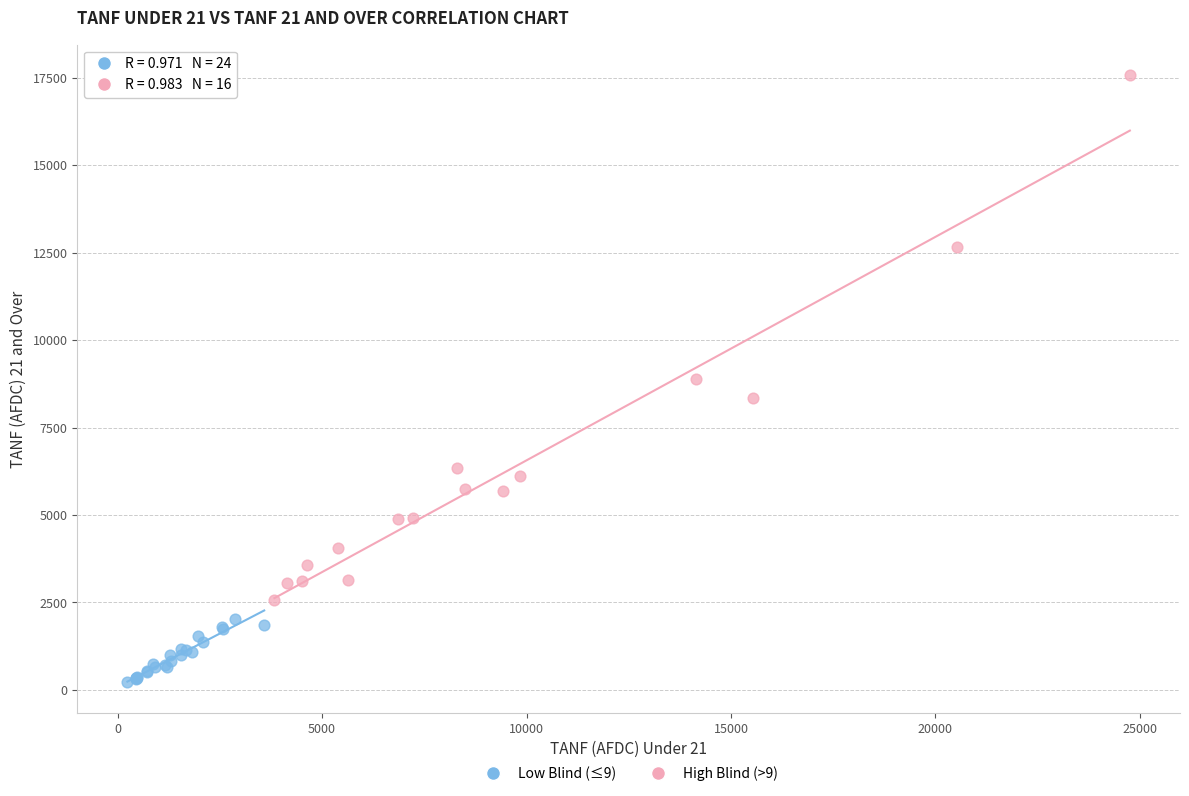

Which series has the largest Y range (max minus min)?

High Blind (>9)